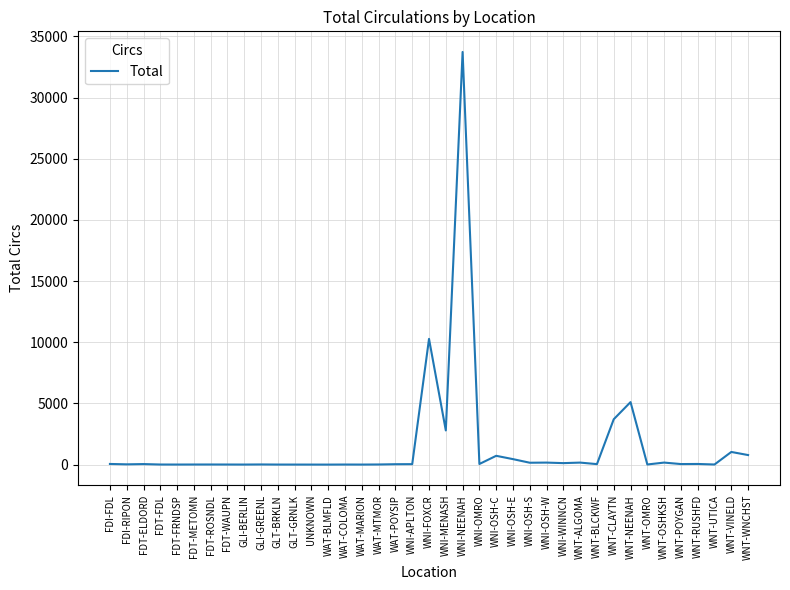

True or false: there are more than 2 points higher than both neighbors.

True